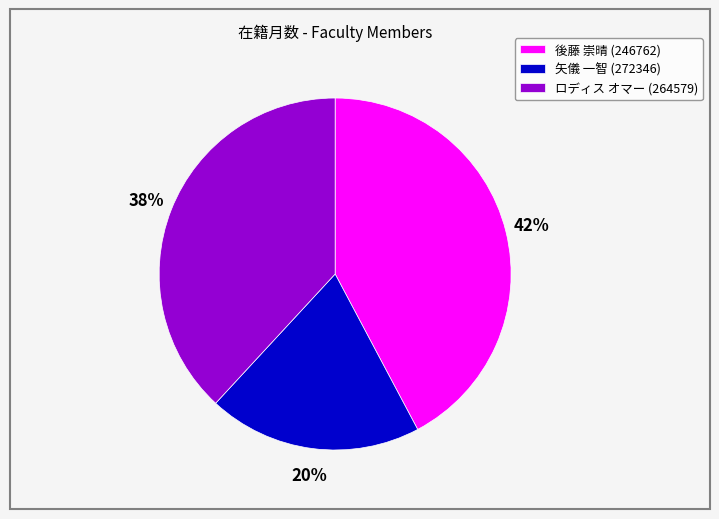

Do ロディス オマー (264579) and 後藤 崇晴 (246762) together represent more than half of the pie?

Yes